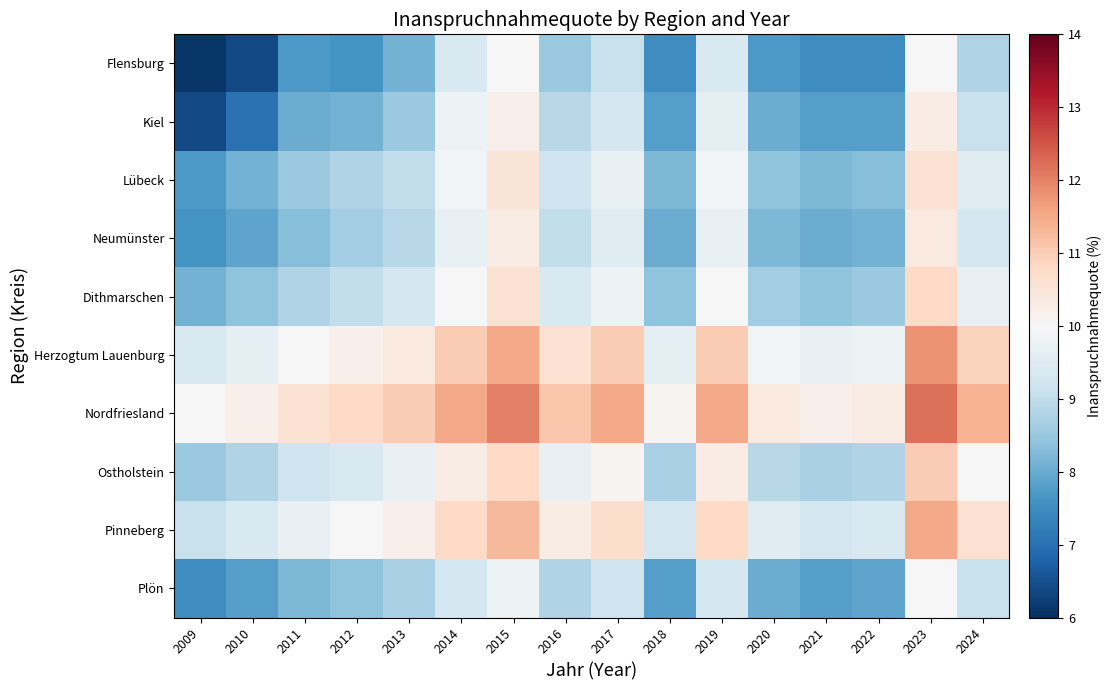

How many data points does each series have?

16